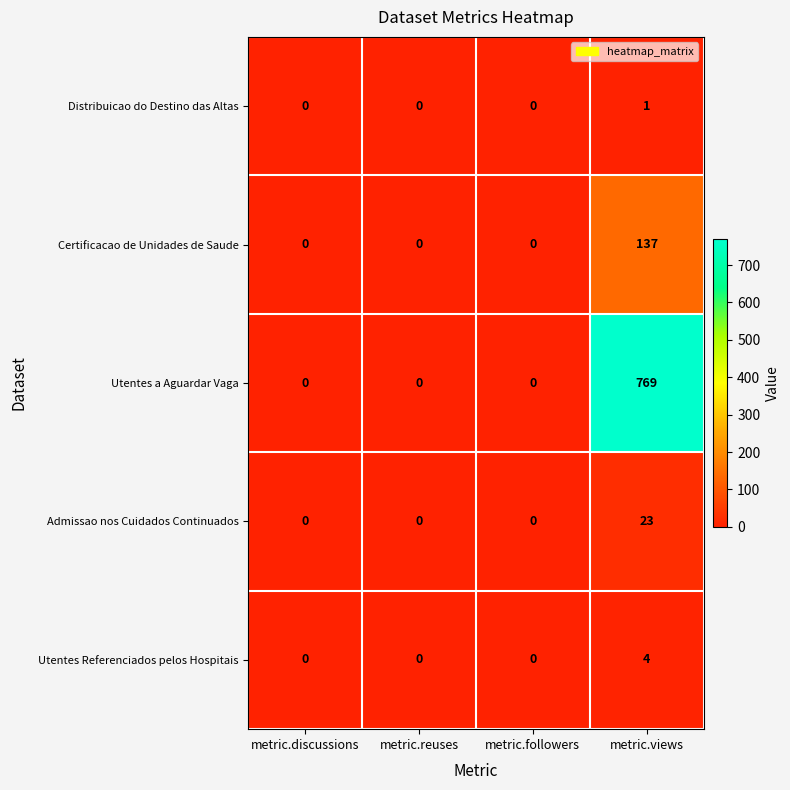

True or false: Distribuicao do Destino das Altas has a value of 0 at metric.discussions.

True